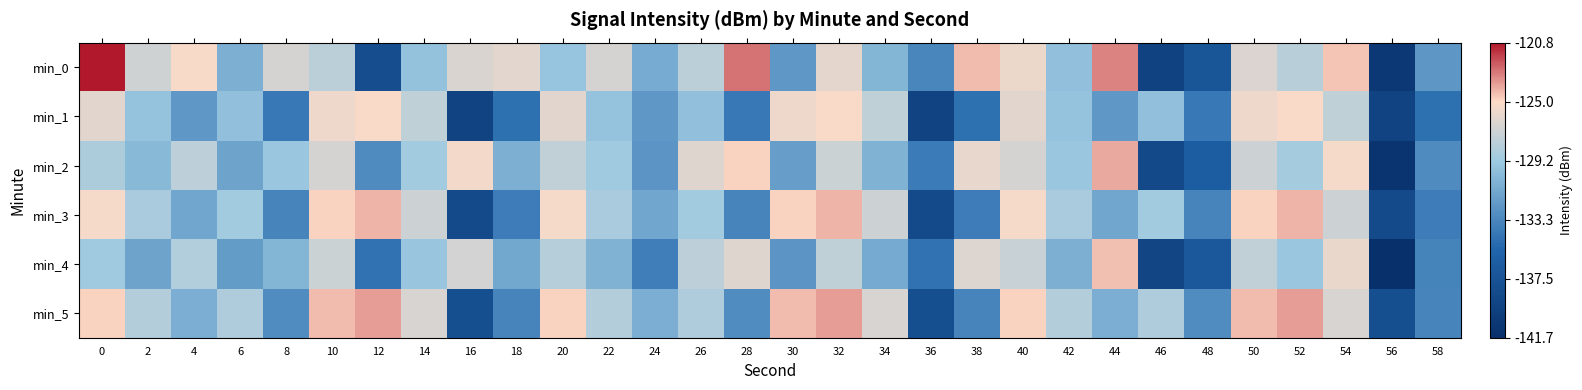

Reading right to left, transcribe all the data shown in this chart.

min_0: 58=0.4	56=0.1	54=0.8	52=0.7	50=0.7	48=0.2	46=0.1	44=0.9	42=0.6	40=0.8	38=0.8	36=0.4	34=0.5	32=0.7	30=0.5	28=0.9	26=0.7	24=0.5	22=0.7	20=0.6	18=0.7	16=0.7	14=0.6	12=0.2	10=0.7	8=0.7	6=0.5	4=0.8	2=0.7	0=1.0
min_1: 58=0.3	56=0.1	54=0.7	52=0.8	50=0.8	48=0.4	46=0.6	44=0.5	42=0.6	40=0.7	38=0.3	36=0.1	34=0.7	32=0.8	30=0.8	28=0.4	26=0.6	24=0.5	22=0.6	20=0.7	18=0.3	16=0.1	14=0.7	12=0.8	10=0.8	8=0.4	6=0.6	4=0.5	2=0.6	0=0.7
min_2: 58=0.4	56=0.0	54=0.8	52=0.6	50=0.7	48=0.2	46=0.1	44=0.9	42=0.6	40=0.7	38=0.8	36=0.4	34=0.5	32=0.7	30=0.5	28=0.8	26=0.7	24=0.4	22=0.6	20=0.7	18=0.5	16=0.8	14=0.6	12=0.4	10=0.7	8=0.6	6=0.5	4=0.7	2=0.5	0=0.6
min_3: 58=0.4	56=0.1	54=0.7	52=0.8	50=0.8	48=0.4	46=0.6	44=0.5	42=0.6	40=0.8	38=0.4	36=0.1	34=0.7	32=0.8	30=0.8	28=0.4	26=0.6	24=0.5	22=0.6	20=0.8	18=0.4	16=0.1	14=0.7	12=0.8	10=0.8	8=0.4	6=0.6	4=0.5	2=0.6	0=0.8
min_4: 58=0.4	56=0.0	54=0.8	52=0.6	50=0.7	48=0.2	46=0.1	44=0.8	42=0.5	40=0.7	38=0.7	36=0.3	34=0.5	32=0.7	30=0.4	28=0.7	26=0.7	24=0.4	22=0.5	20=0.7	18=0.5	16=0.7	14=0.6	12=0.3	10=0.7	8=0.5	6=0.5	4=0.6	2=0.5	0=0.6
min_5: 58=0.4	56=0.2	54=0.7	52=0.9	50=0.8	48=0.4	46=0.6	44=0.5	42=0.6	40=0.8	38=0.4	36=0.2	34=0.7	32=0.9	30=0.8	28=0.4	26=0.6	24=0.5	22=0.6	20=0.8	18=0.4	16=0.2	14=0.7	12=0.9	10=0.8	8=0.4	6=0.6	4=0.5	2=0.6	0=0.8